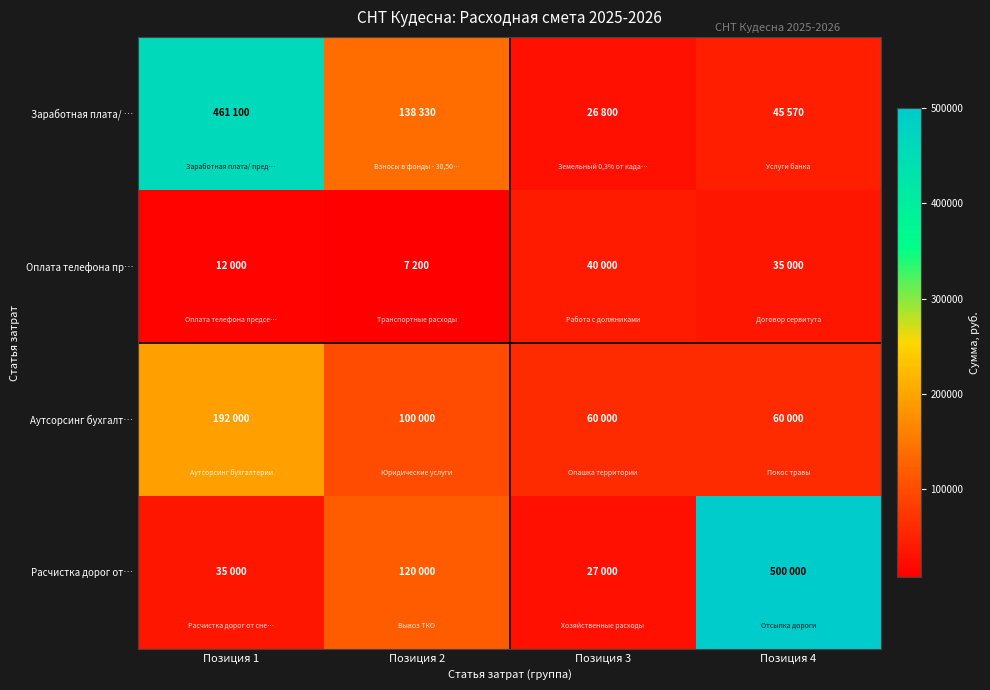

At Позиция 1, list the series in order from largest to smallest.

Заработная плата/ …, Аутсорсинг бухгалт…, Расчистка дорог от…, Оплата телефона пр…